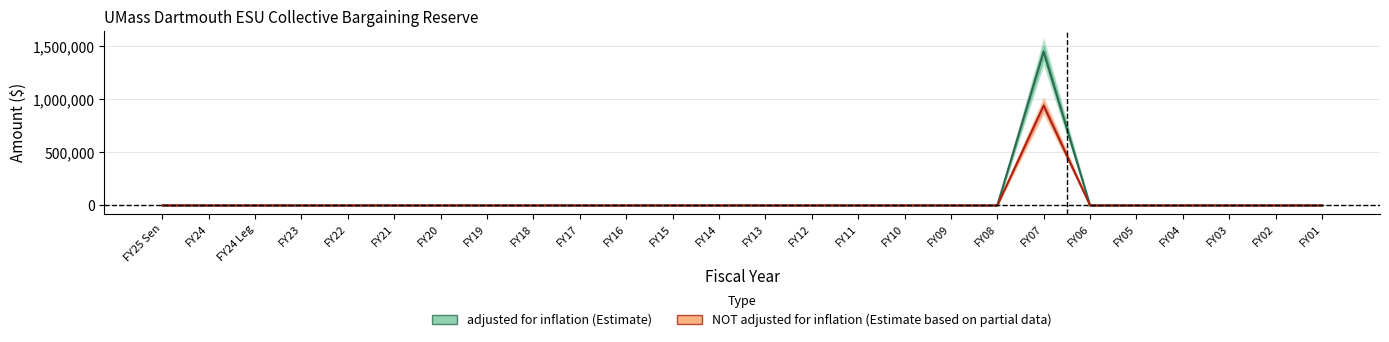

True or false: NOT adjusted for inflation and adjusted for inflation cross at least once.

False